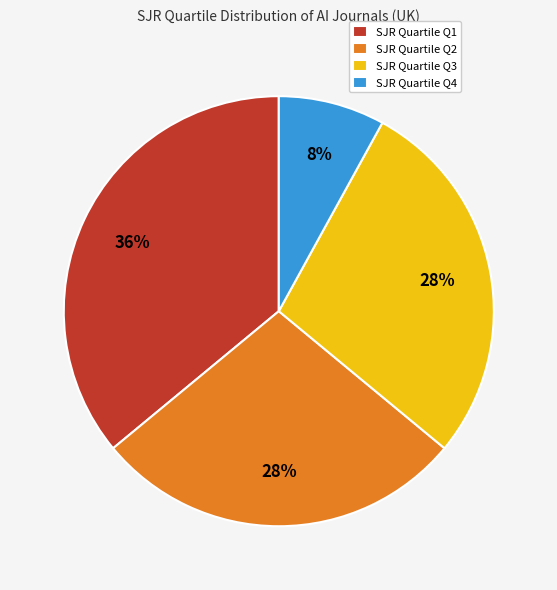

What is the largest slice in the pie chart?

SJR Quartile Q1